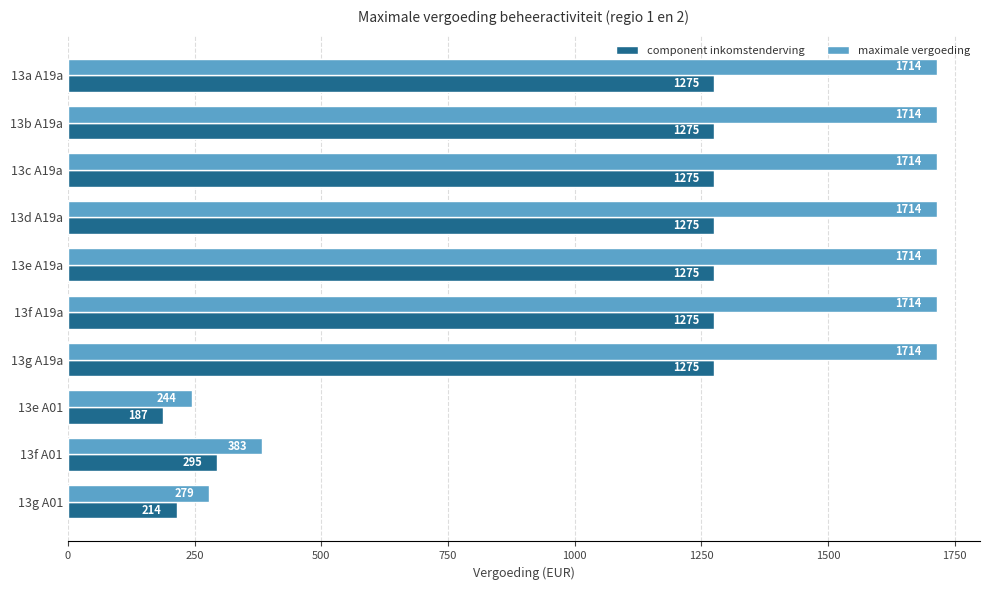

Which series has the widest spread of values?

maximale vergoeding